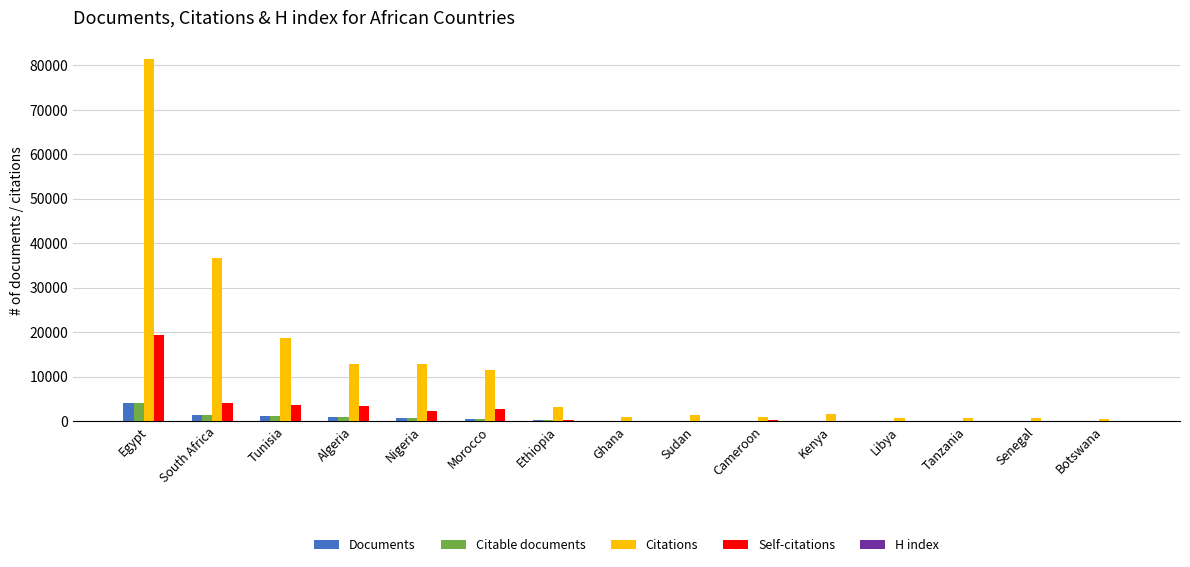

The value of Self-citations at Egypt is 19458. True or false?

True